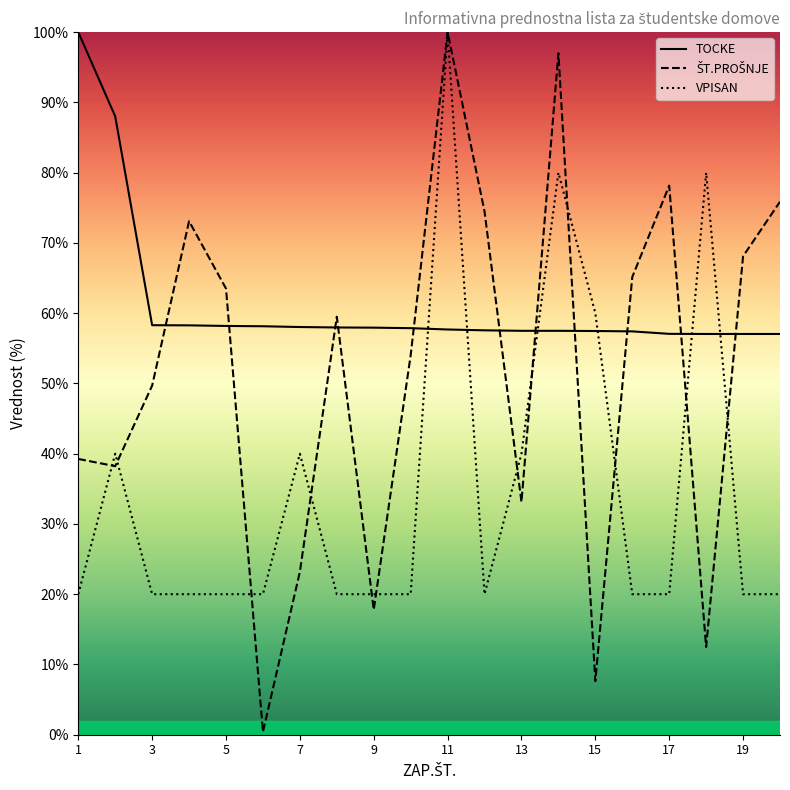

Is this an area chart (filled region under the line)?

No